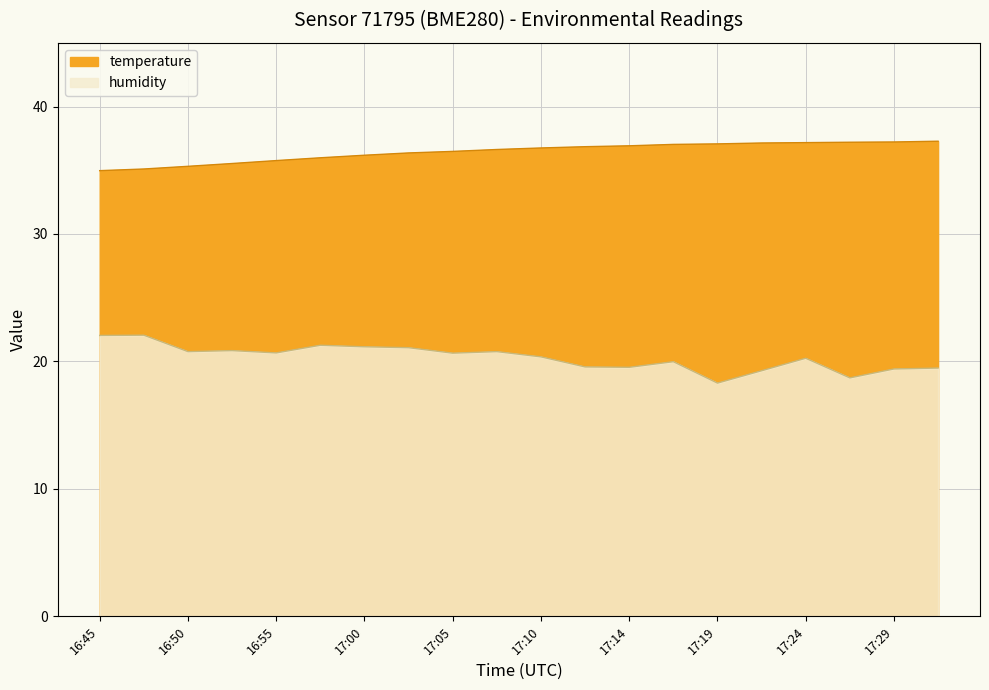

True or false: temperature has a value of 37.1 at 17:22.

True